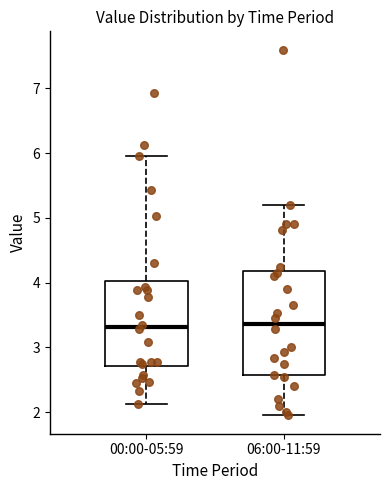

Where is the lower edge of the box for 06:00-11:59 on the y-axis? The values are not printed on the chart, so give them approximately, as read against the axis.

2.6